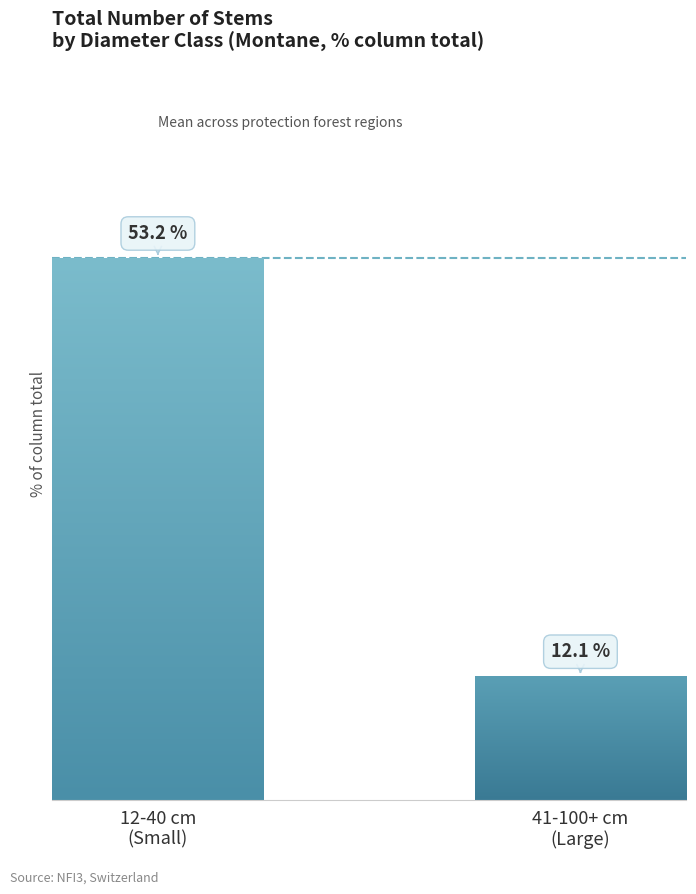

Are the bars grouped side by side (vs. stacked)?

Yes